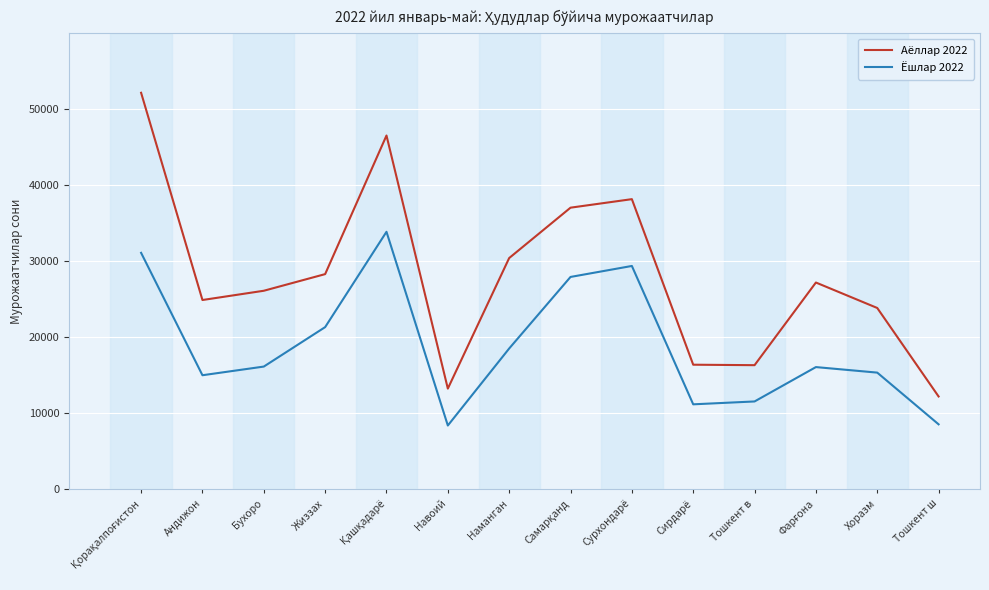

At which label does Аёллар 2022 reach its minimum?

Тошкент ш